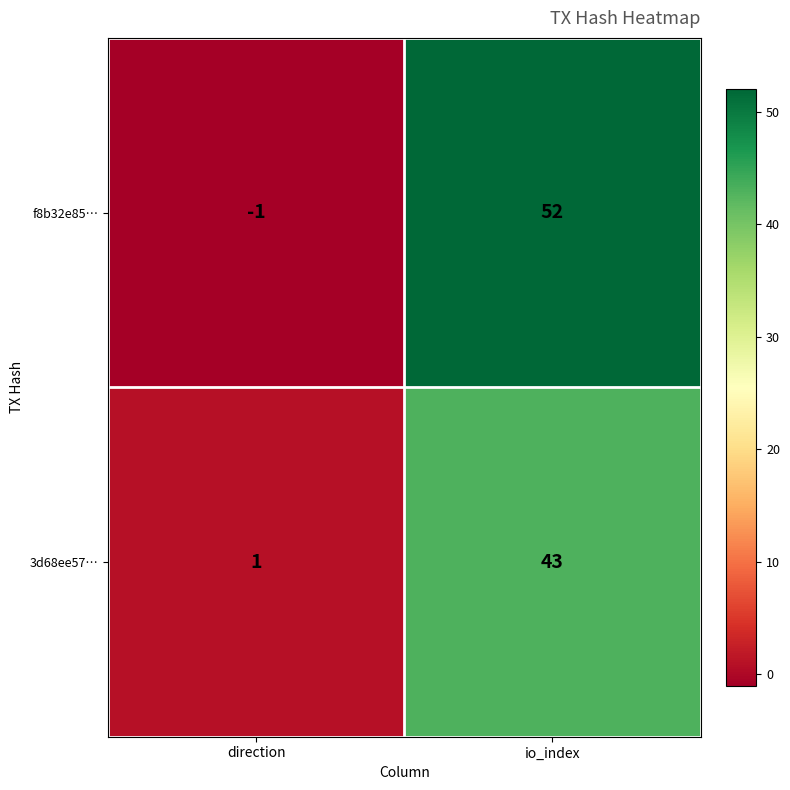

Reading left to right, list all the values displayed in this chart.

f8b32e85…: -1	52
3d68ee57…: 1	43